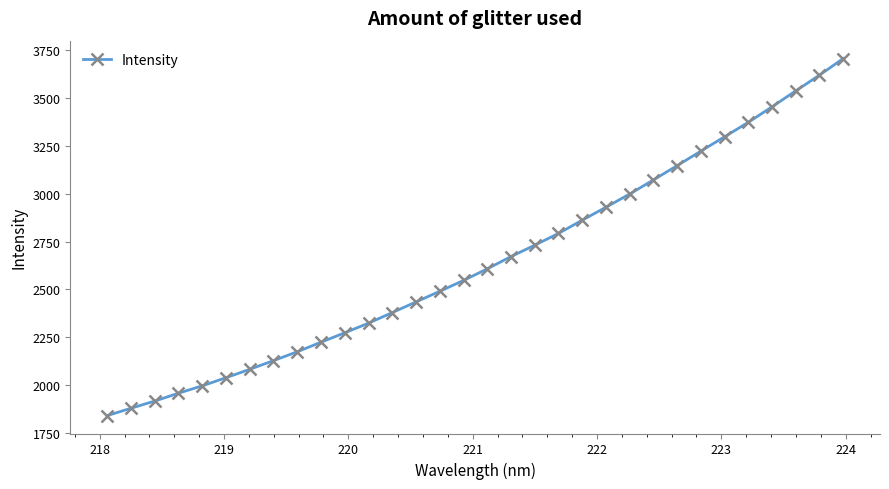

What is the maximum value shown in the chart?

3703.6